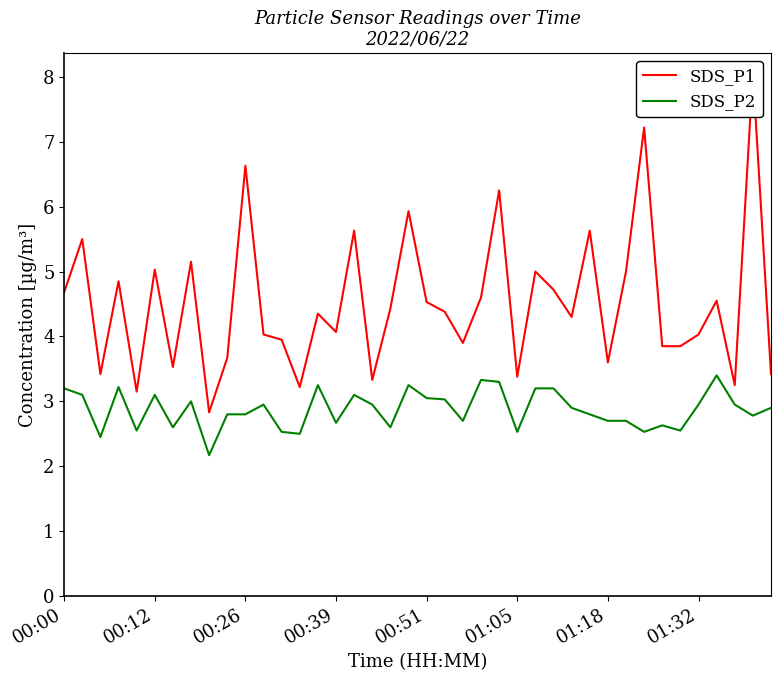

True or false: SDS_P1 has more than 2 interior local peaks.

True